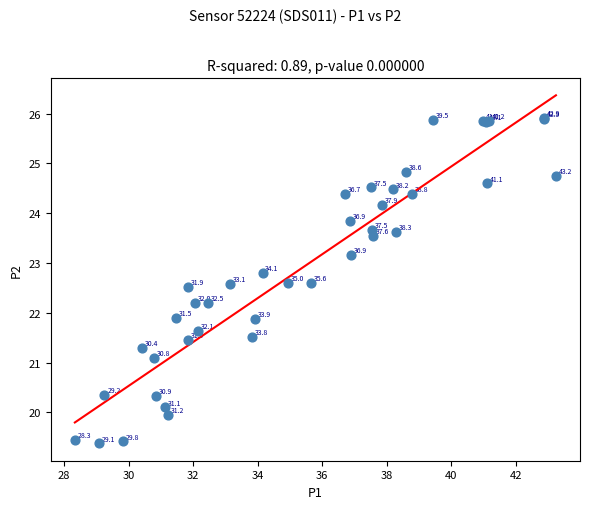

What Y value in the scatter plot is closest to 22?

21.9